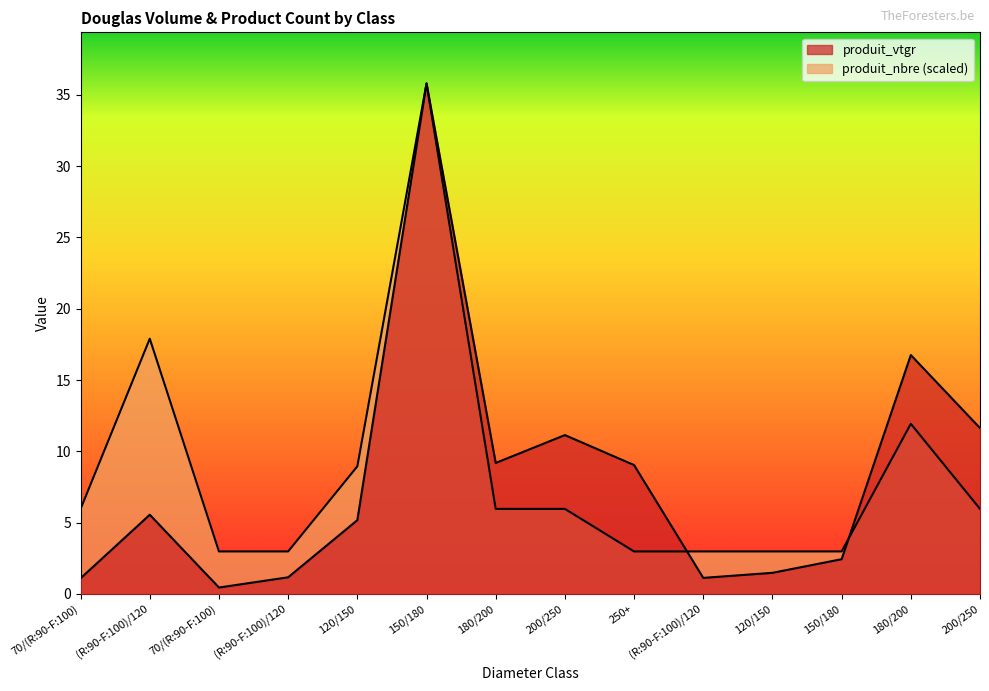

How many intersections are there between produit_vtgr and produit_nbre?

2